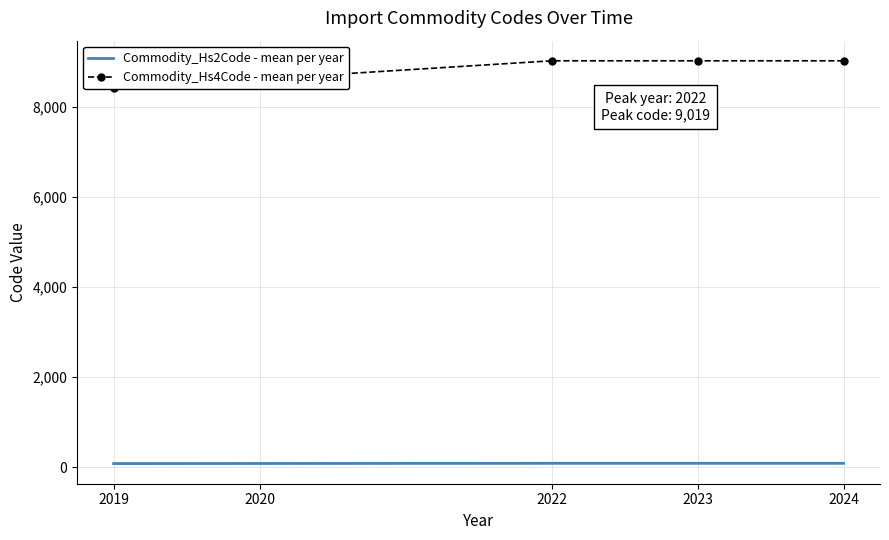

True or false: Commodity_Hs2Code - mean per year and Commodity_Hs4Code - mean per year cross at least once.

False